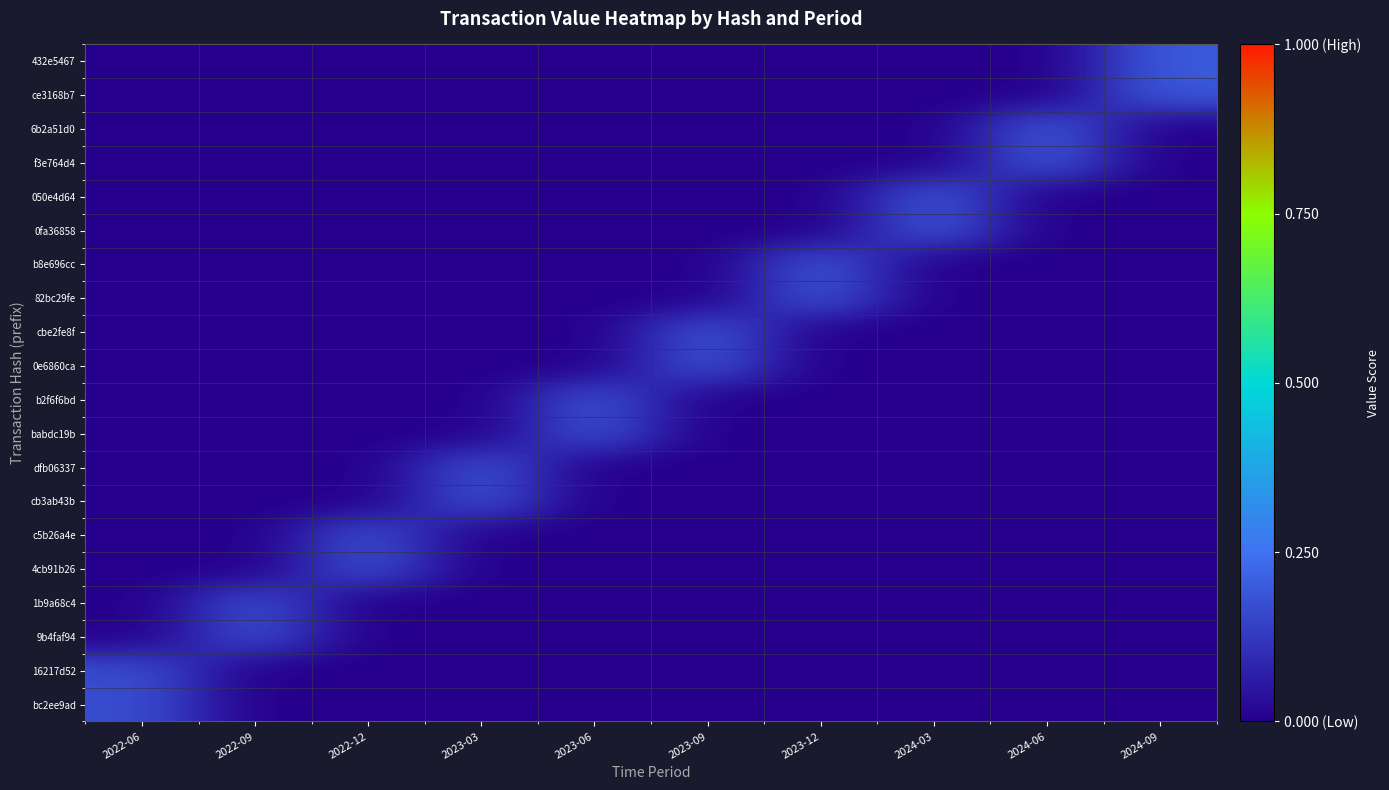

Reading left to right, what are all the values shown in this chart?

432e5467: 2022-06=0.0	2022-09=0.0	2022-12=0.0	2023-03=0.0	2023-06=0.0	2023-09=0.0	2023-12=0.0	2024-03=0.0	2024-06=0.0	2024-09=0.2
ce3168b7: 2022-06=0.0	2022-09=0.0	2022-12=0.0	2023-03=0.0	2023-06=0.0	2023-09=0.0	2023-12=0.0	2024-03=0.0	2024-06=0.0	2024-09=0.2
6b2a51d0: 2022-06=0.0	2022-09=0.0	2022-12=0.0	2023-03=0.0	2023-06=0.0	2023-09=0.0	2023-12=0.0	2024-03=0.0	2024-06=0.2	2024-09=0.0
f3e764d4: 2022-06=0.0	2022-09=0.0	2022-12=0.0	2023-03=0.0	2023-06=0.0	2023-09=0.0	2023-12=0.0	2024-03=0.0	2024-06=0.2	2024-09=0.0
050e4d64: 2022-06=0.0	2022-09=0.0	2022-12=0.0	2023-03=0.0	2023-06=0.0	2023-09=0.0	2023-12=0.0	2024-03=0.2	2024-06=0.0	2024-09=0.0
0fa36858: 2022-06=0.0	2022-09=0.0	2022-12=0.0	2023-03=0.0	2023-06=0.0	2023-09=0.0	2023-12=0.0	2024-03=0.2	2024-06=0.0	2024-09=0.0
b8e696cc: 2022-06=0.0	2022-09=0.0	2022-12=0.0	2023-03=0.0	2023-06=0.0	2023-09=0.0	2023-12=0.2	2024-03=0.0	2024-06=0.0	2024-09=0.0
82bc29fe: 2022-06=0.0	2022-09=0.0	2022-12=0.0	2023-03=0.0	2023-06=0.0	2023-09=0.0	2023-12=0.2	2024-03=0.0	2024-06=0.0	2024-09=0.0
cbe2fe8f: 2022-06=0.0	2022-09=0.0	2022-12=0.0	2023-03=0.0	2023-06=0.0	2023-09=0.2	2023-12=0.0	2024-03=0.0	2024-06=0.0	2024-09=0.0
0e6860ca: 2022-06=0.0	2022-09=0.0	2022-12=0.0	2023-03=0.0	2023-06=0.0	2023-09=0.2	2023-12=0.0	2024-03=0.0	2024-06=0.0	2024-09=0.0
b2f6f6bd: 2022-06=0.0	2022-09=0.0	2022-12=0.0	2023-03=0.0	2023-06=0.2	2023-09=0.0	2023-12=0.0	2024-03=0.0	2024-06=0.0	2024-09=0.0
babdc19b: 2022-06=0.0	2022-09=0.0	2022-12=0.0	2023-03=0.0	2023-06=0.2	2023-09=0.0	2023-12=0.0	2024-03=0.0	2024-06=0.0	2024-09=0.0
dfb06337: 2022-06=0.0	2022-09=0.0	2022-12=0.0	2023-03=0.2	2023-06=0.0	2023-09=0.0	2023-12=0.0	2024-03=0.0	2024-06=0.0	2024-09=0.0
cb3ab43b: 2022-06=0.0	2022-09=0.0	2022-12=0.0	2023-03=0.2	2023-06=0.0	2023-09=0.0	2023-12=0.0	2024-03=0.0	2024-06=0.0	2024-09=0.0
c5b26a4e: 2022-06=0.0	2022-09=0.0	2022-12=0.2	2023-03=0.0	2023-06=0.0	2023-09=0.0	2023-12=0.0	2024-03=0.0	2024-06=0.0	2024-09=0.0
4cb91b26: 2022-06=0.0	2022-09=0.0	2022-12=0.2	2023-03=0.0	2023-06=0.0	2023-09=0.0	2023-12=0.0	2024-03=0.0	2024-06=0.0	2024-09=0.0
1b9a68c4: 2022-06=0.0	2022-09=0.2	2022-12=0.0	2023-03=0.0	2023-06=0.0	2023-09=0.0	2023-12=0.0	2024-03=0.0	2024-06=0.0	2024-09=0.0
9b4faf94: 2022-06=0.0	2022-09=0.2	2022-12=0.0	2023-03=0.0	2023-06=0.0	2023-09=0.0	2023-12=0.0	2024-03=0.0	2024-06=0.0	2024-09=0.0
16217d52: 2022-06=0.2	2022-09=0.0	2022-12=0.0	2023-03=0.0	2023-06=0.0	2023-09=0.0	2023-12=0.0	2024-03=0.0	2024-06=0.0	2024-09=0.0
bc2ee9ad: 2022-06=0.2	2022-09=0.0	2022-12=0.0	2023-03=0.0	2023-06=0.0	2023-09=0.0	2023-12=0.0	2024-03=0.0	2024-06=0.0	2024-09=0.0